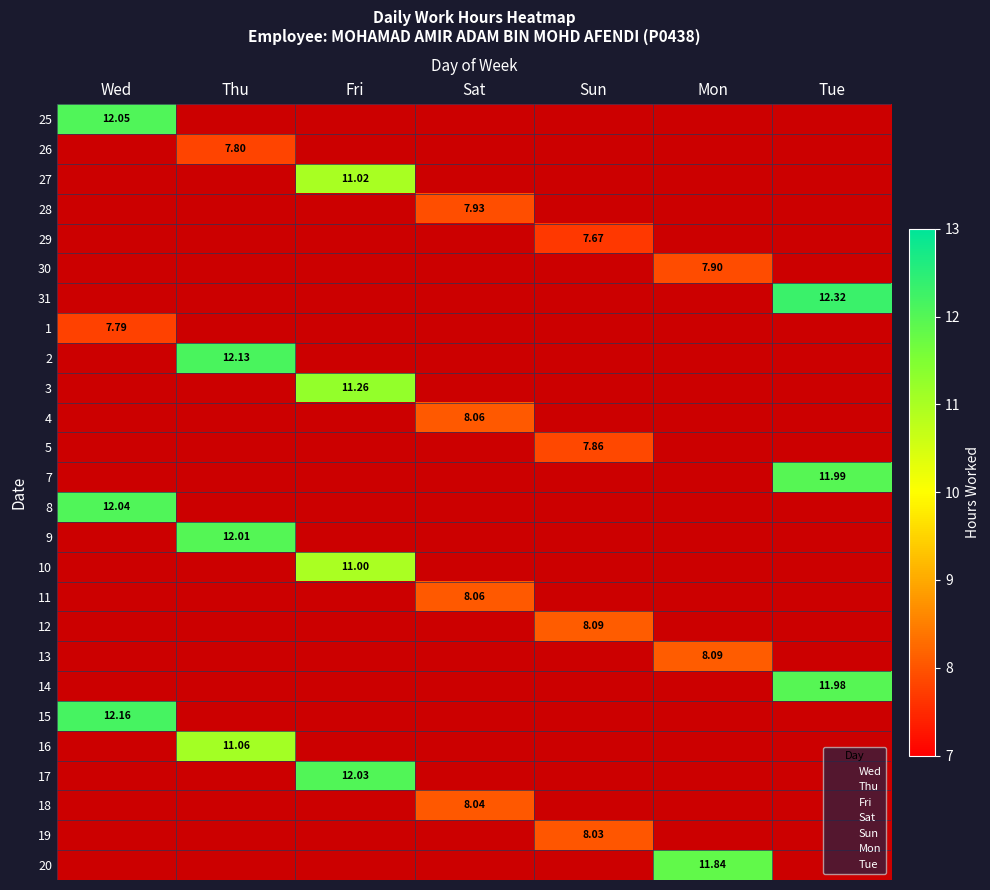

Which category has the lowest value across all series?

Sun